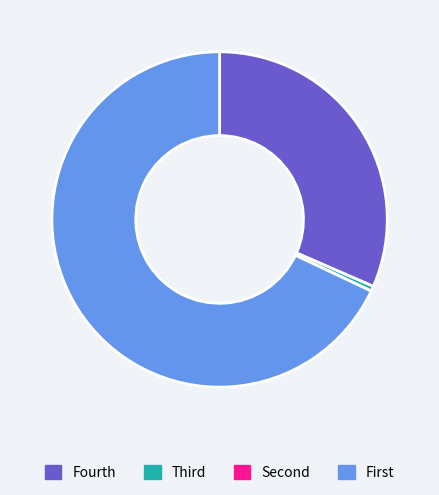

Does any single category account for the majority?

Yes